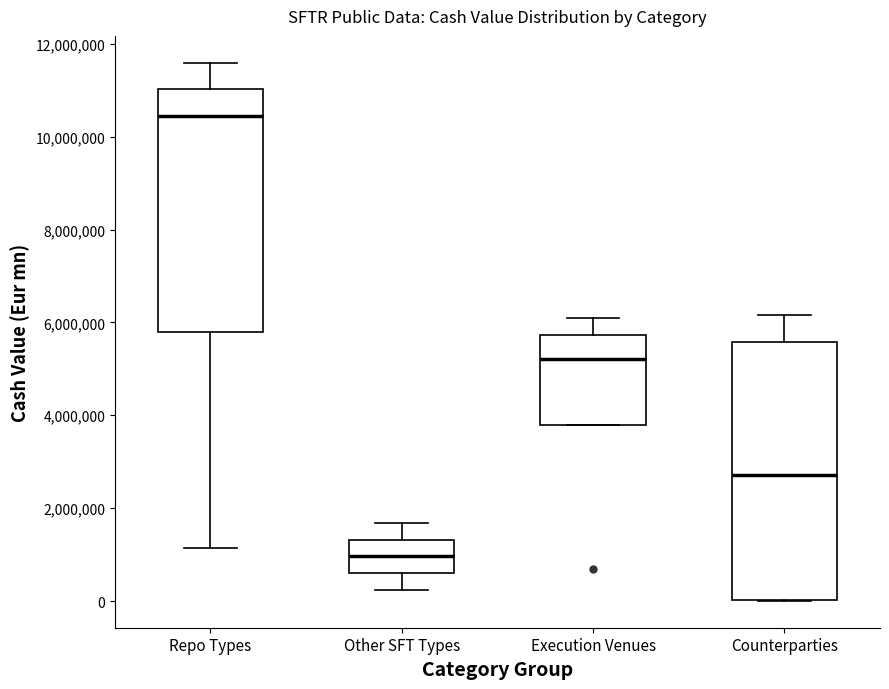

Which box has the highest median line?

Repo Types